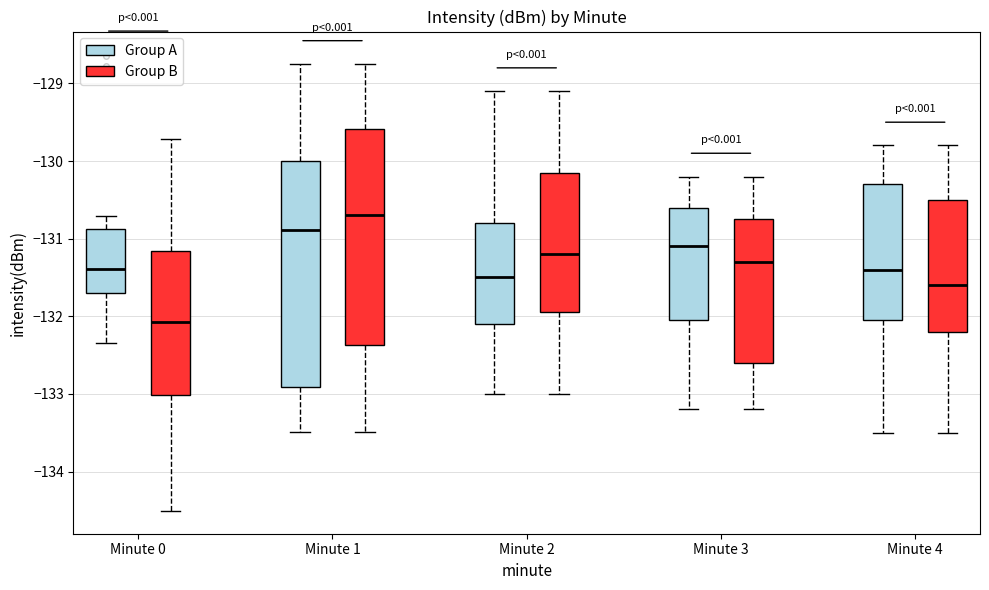

Which box has the highest median line?

Minute 1 (Group B)